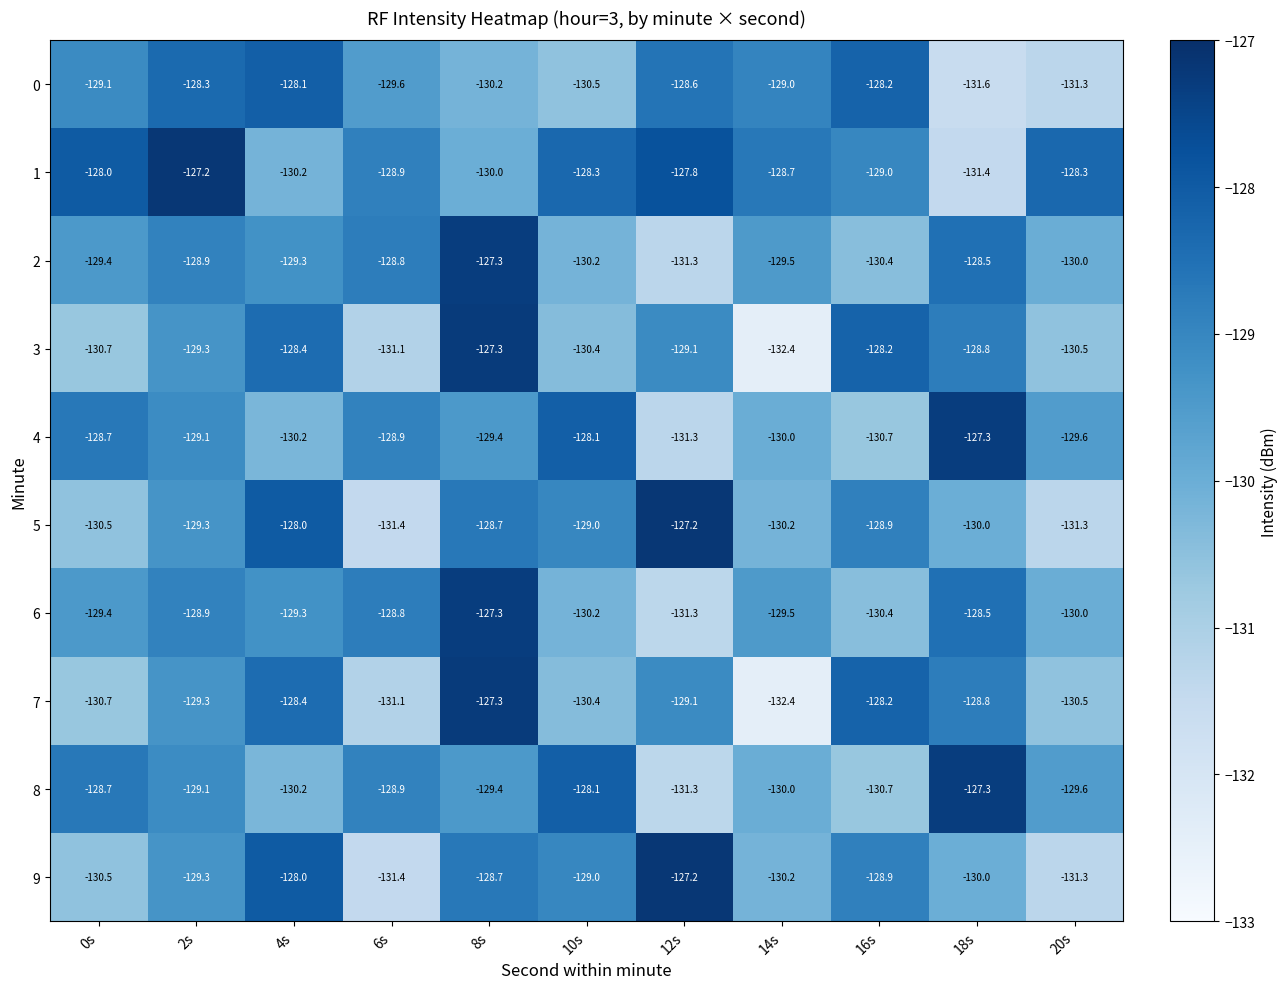

What is the total value across all series at 2s?

-1288.7